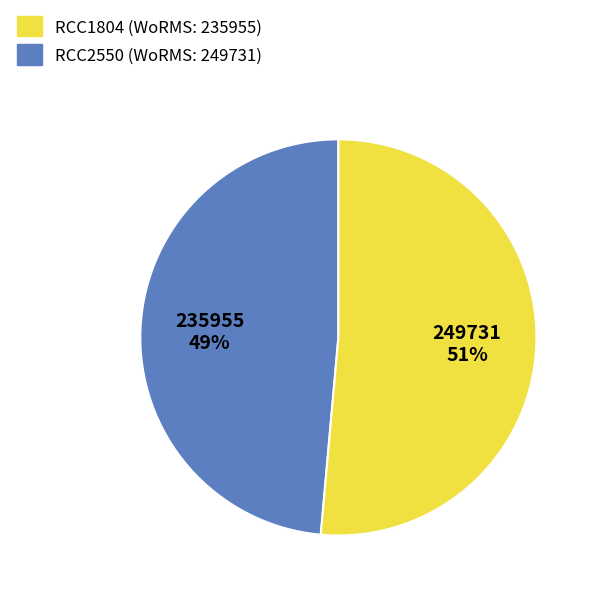

Between RCC1804 and RCC2550, which is larger?

RCC2550